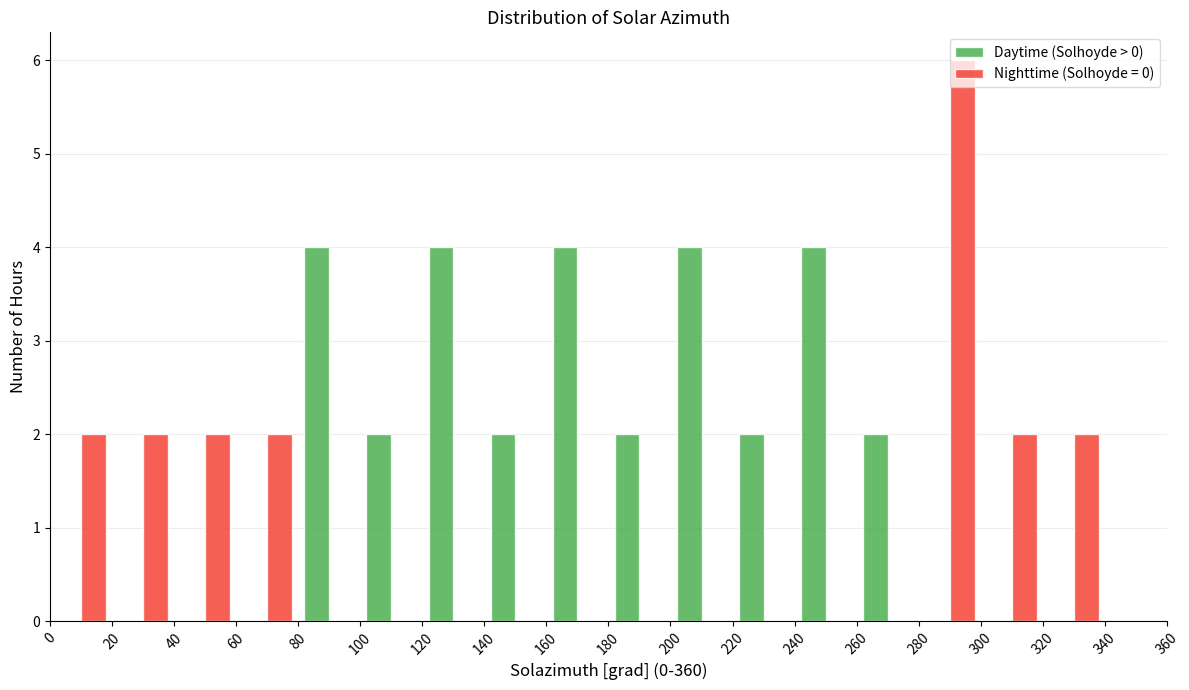

Reading left to right, list every range on the x-axis with the height of the bar of each series over it. The values are not printed on the chart, so give them approximately, as read against the axis.

0 to 20: Daytime (Solhoyde > 0)=0	Nighttime (Solhoyde = 0)=2
20 to 40: Daytime (Solhoyde > 0)=0	Nighttime (Solhoyde = 0)=2
40 to 60: Daytime (Solhoyde > 0)=0	Nighttime (Solhoyde = 0)=2
60 to 80: Daytime (Solhoyde > 0)=0	Nighttime (Solhoyde = 0)=2
80 to 100: Daytime (Solhoyde > 0)=4	Nighttime (Solhoyde = 0)=0
100 to 120: Daytime (Solhoyde > 0)=2	Nighttime (Solhoyde = 0)=0
120 to 140: Daytime (Solhoyde > 0)=4	Nighttime (Solhoyde = 0)=0
140 to 160: Daytime (Solhoyde > 0)=2	Nighttime (Solhoyde = 0)=0
160 to 180: Daytime (Solhoyde > 0)=4	Nighttime (Solhoyde = 0)=0
180 to 200: Daytime (Solhoyde > 0)=2	Nighttime (Solhoyde = 0)=0
200 to 220: Daytime (Solhoyde > 0)=4	Nighttime (Solhoyde = 0)=0
220 to 240: Daytime (Solhoyde > 0)=2	Nighttime (Solhoyde = 0)=0
240 to 260: Daytime (Solhoyde > 0)=4	Nighttime (Solhoyde = 0)=0
260 to 280: Daytime (Solhoyde > 0)=2	Nighttime (Solhoyde = 0)=0
280 to 300: Daytime (Solhoyde > 0)=0	Nighttime (Solhoyde = 0)=6
300 to 320: Daytime (Solhoyde > 0)=0	Nighttime (Solhoyde = 0)=2
320 to 340: Daytime (Solhoyde > 0)=0	Nighttime (Solhoyde = 0)=2
340 to 360: Daytime (Solhoyde > 0)=0	Nighttime (Solhoyde = 0)=0